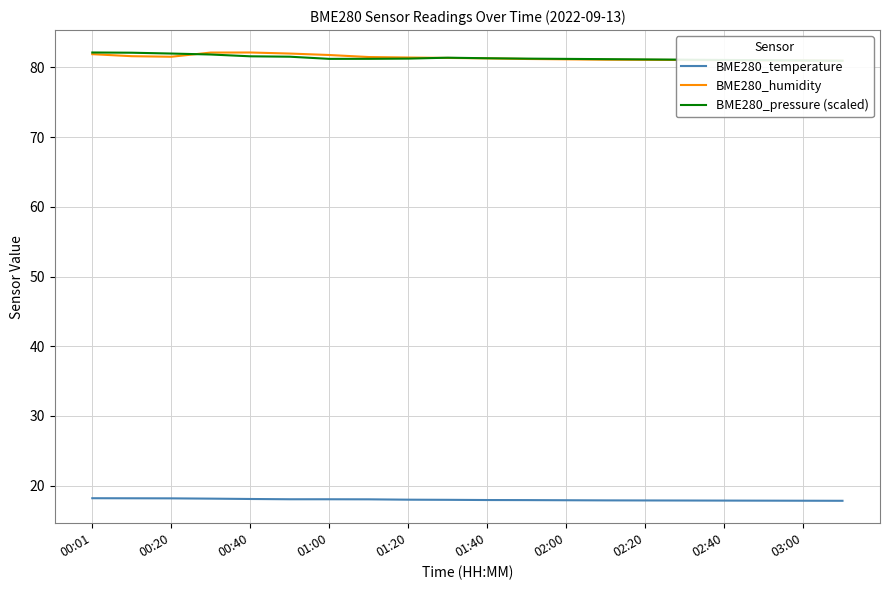

What is the maximum value for BME280_temperature?

18.2